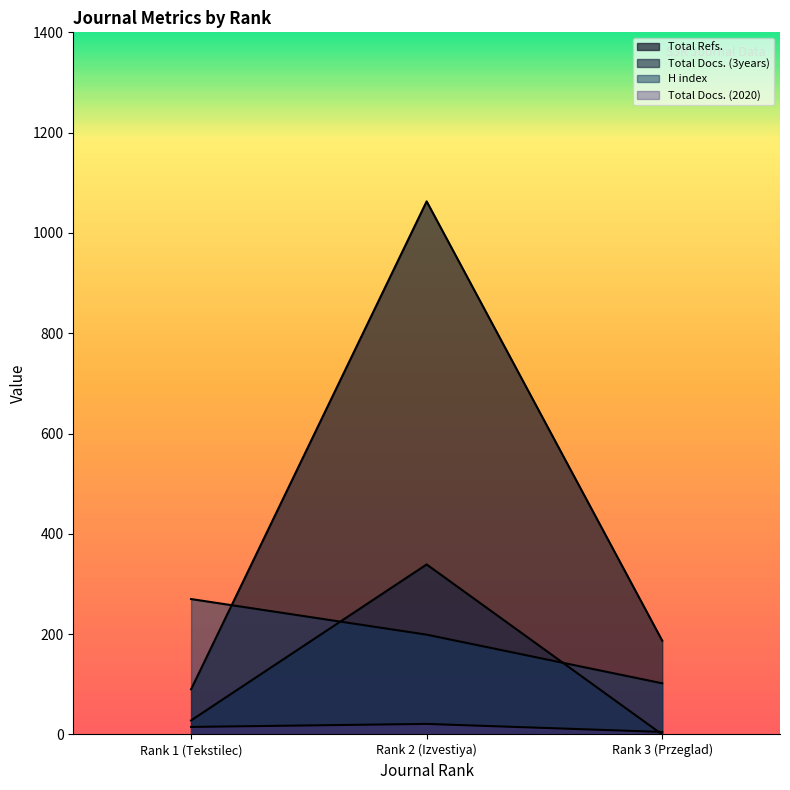

How many values in the Total Docs. (3years) series exceed 28?

1